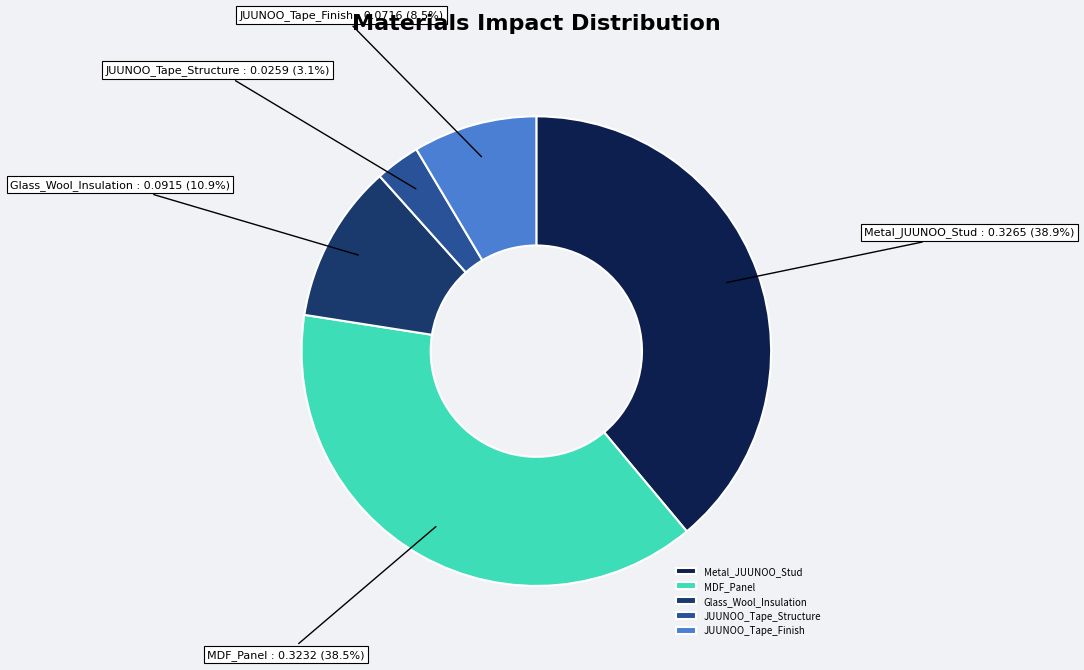

Do JUUNOO_Tape_Finish and JUUNOO_Tape_Structure together represent more than half of the pie?

No